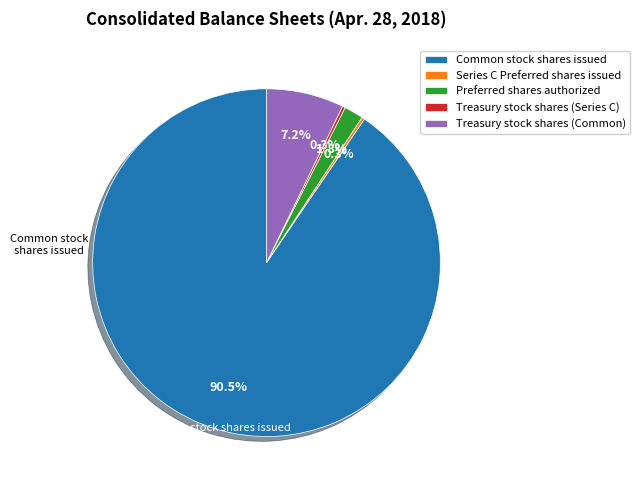

Which slice is the largest?

Common stock shares issued